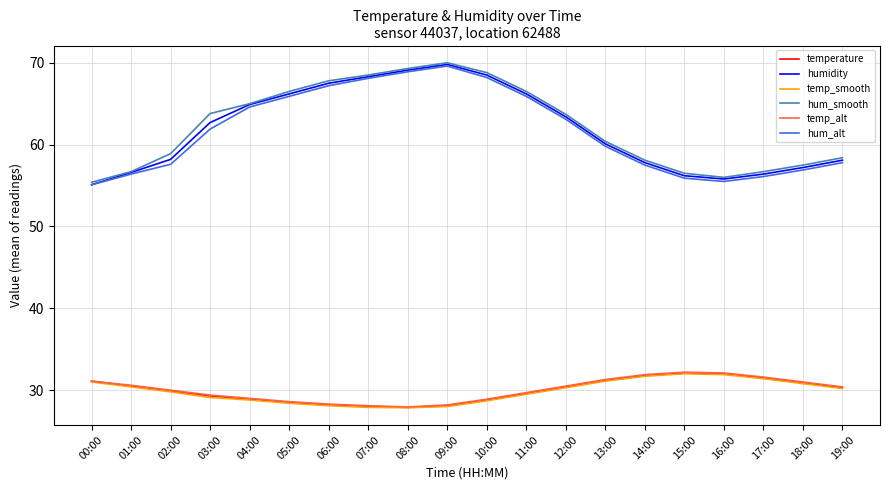

Is it true that hum_smooth equals 24.4 at 12:00?

False